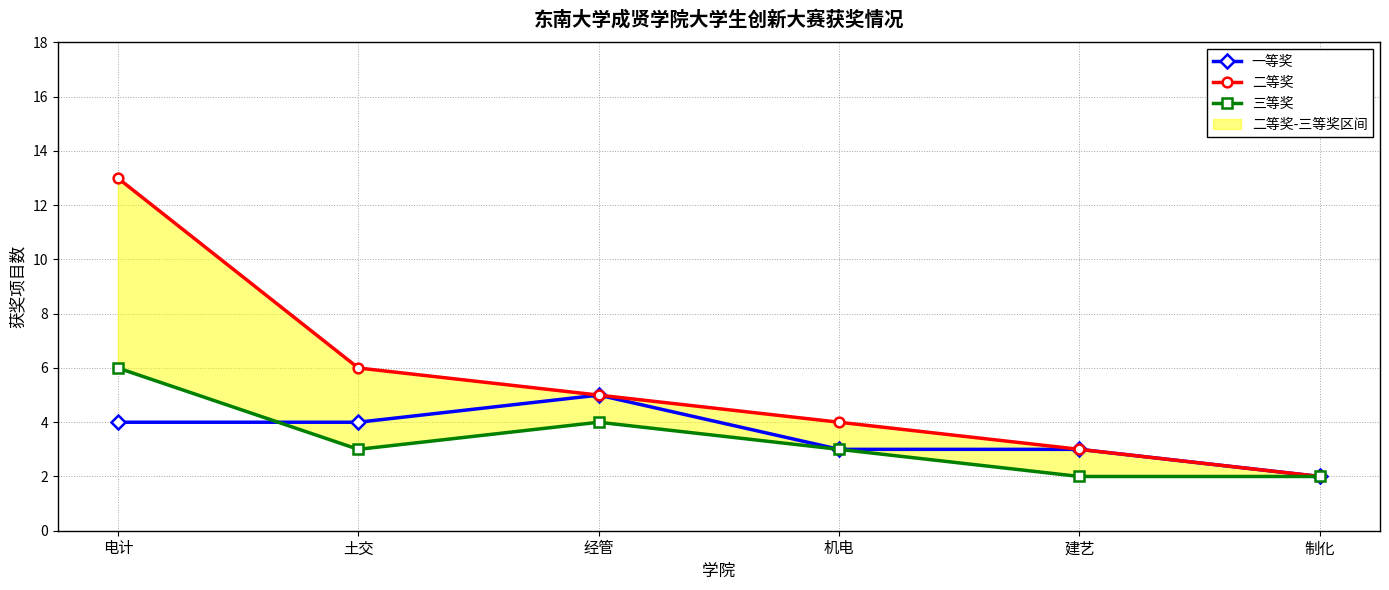

After their last crossing, which series has the higher values: 一等奖 or 三等奖?

一等奖